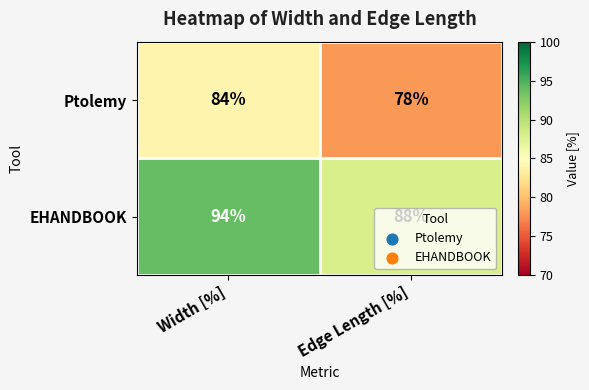

List the series in order of their overall mean, highest first.

EHANDBOOK, Ptolemy